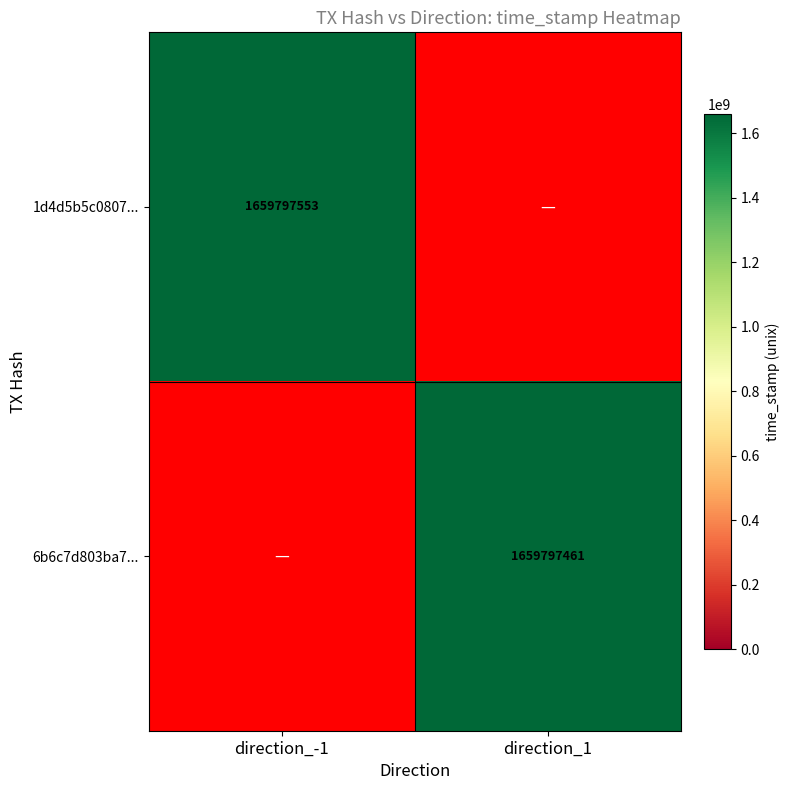

Which series has the largest total across all categories?

1d4d5b5c0807601cebf39e970dee74184b90fdb